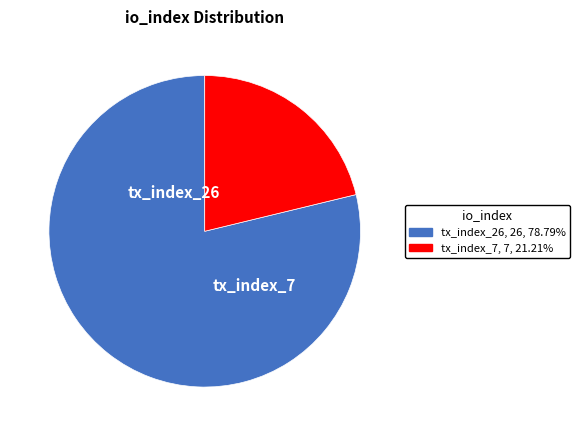

Is there any slice that represents more than half of the pie?

Yes